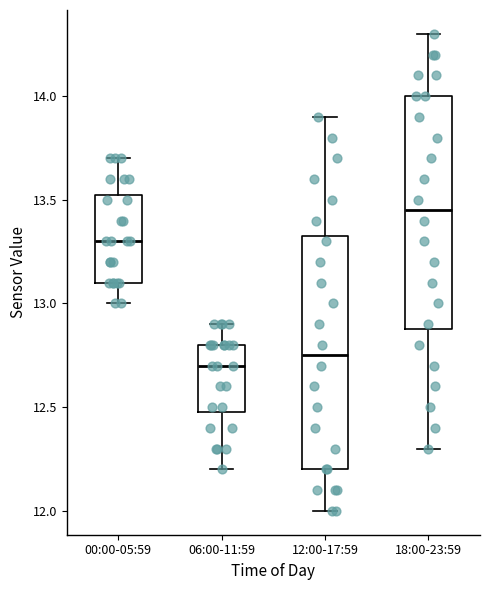

Reading left to right, read every box against the y-axis: the position of its median line, the range the box covers, and the ends of its whiskers. The values are not printed on the chart, so give them approximately, as read against the axis.

00:00-05:59: median 13.30, box 13.10 to 13.55, whiskers 13.00 to 13.70
06:00-11:59: median 12.70, box 12.50 to 12.80, whiskers 12.20 to 12.90
12:00-17:59: median 12.75, box 12.20 to 13.35, whiskers 12.00 to 13.90
18:00-23:59: median 13.45, box 12.90 to 14.00, whiskers 12.30 to 14.30